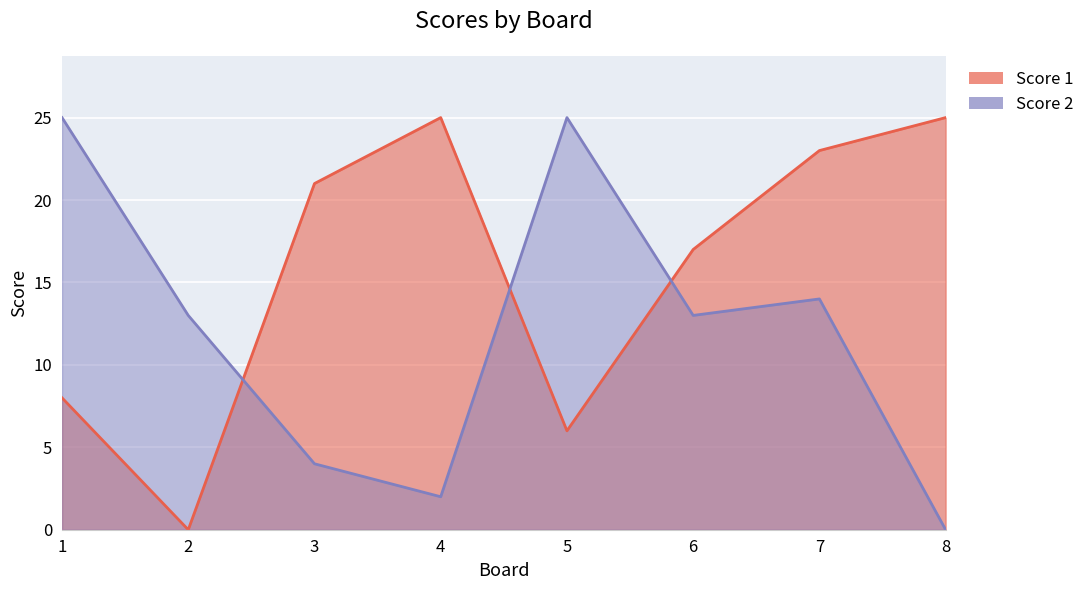

Which series has the widest spread of values?

Score 1